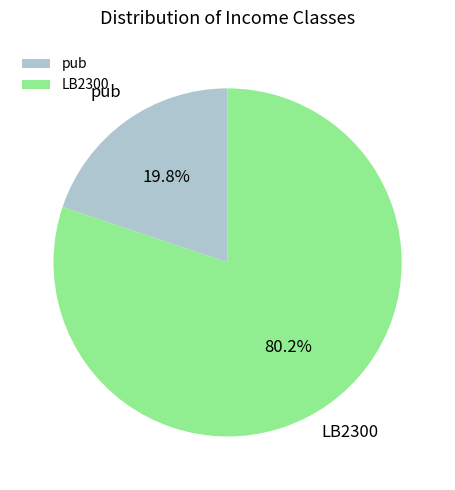

What percentage is the pub slice, to the nearest percent?

20%